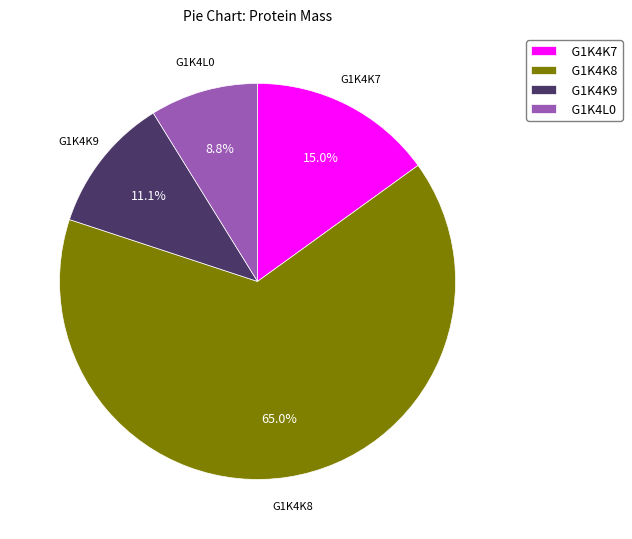

What percentage is the G1K4L0 slice, to the nearest percent?

9%